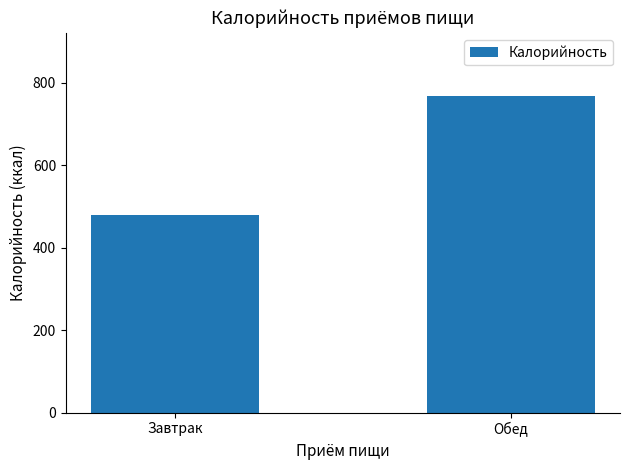

What is the label of the 1st bar from the left?

Завтрак